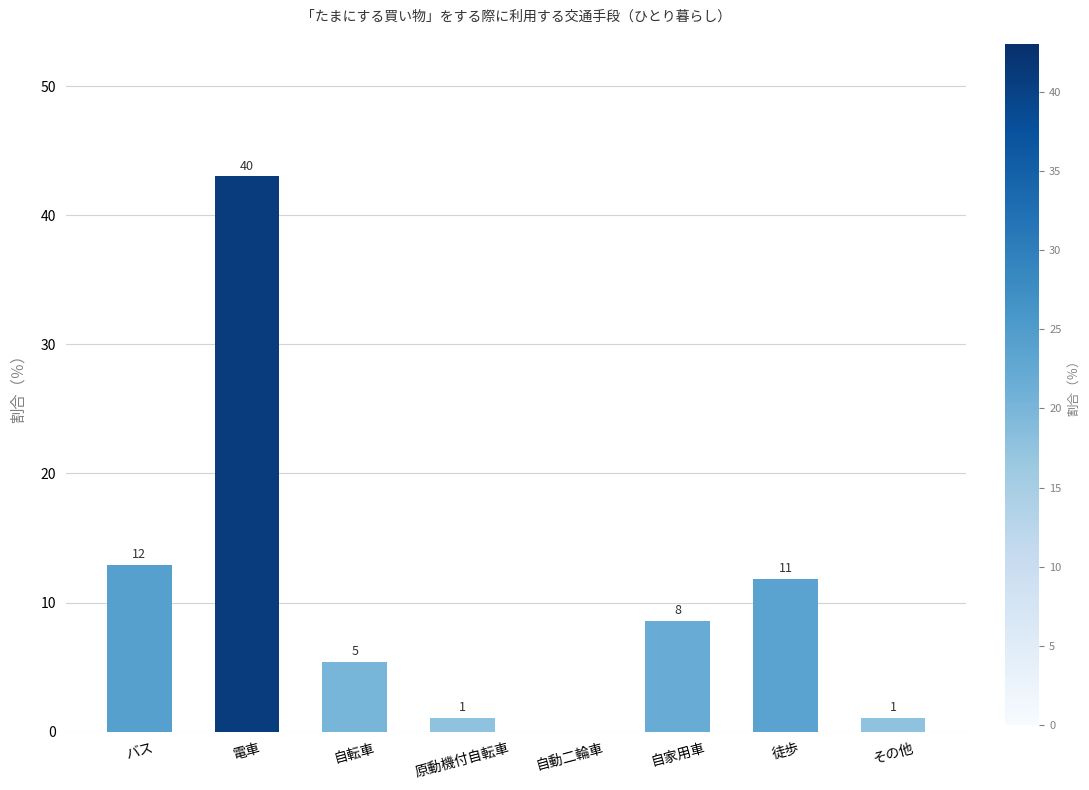

Reading left to right, what are all the values shown in this chart?

12.9	43.0	5.4	1.1	0.0	8.6	11.8	1.1